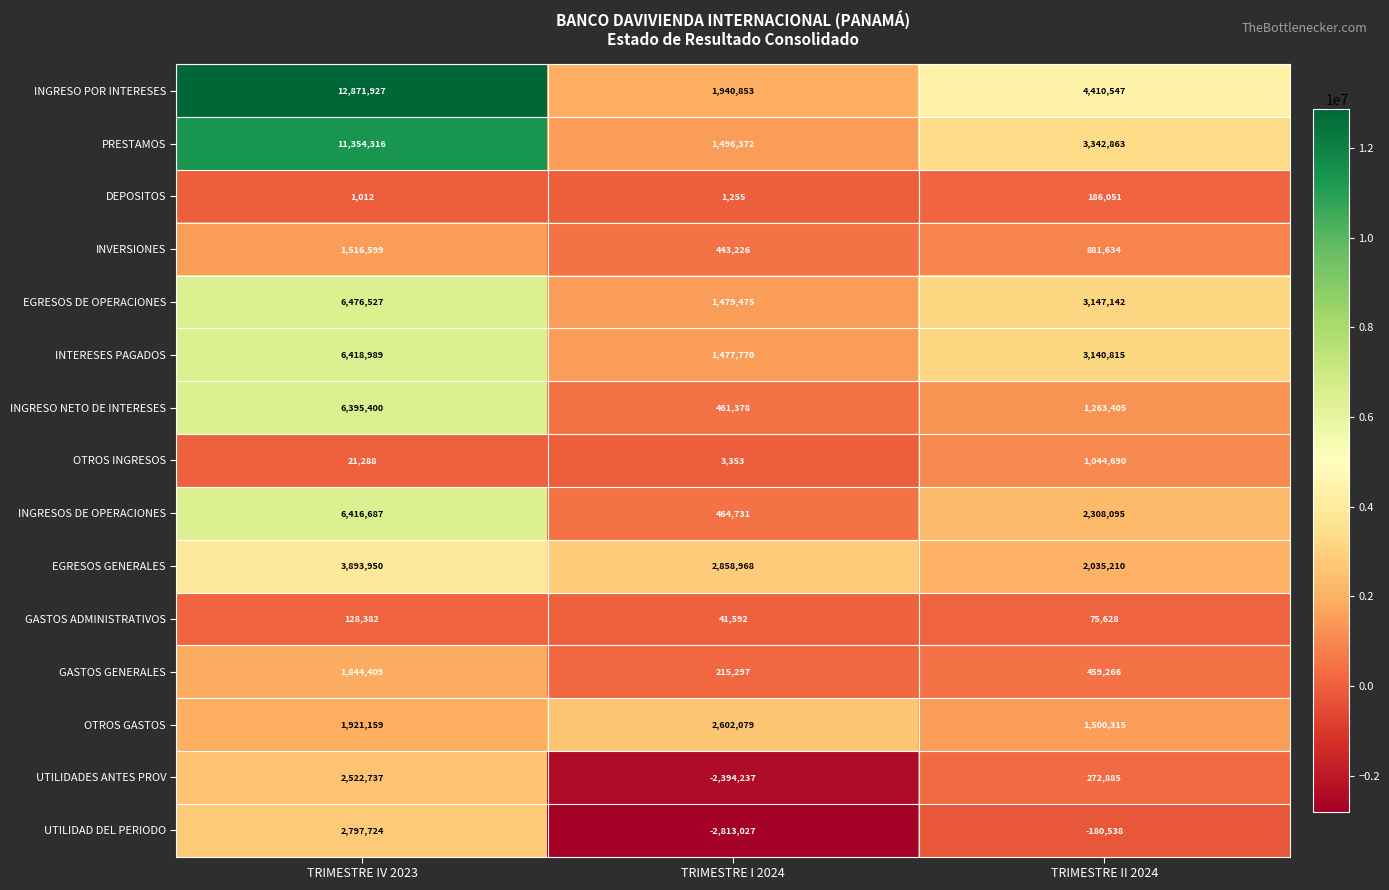

What is the smallest value displayed?

-2813027